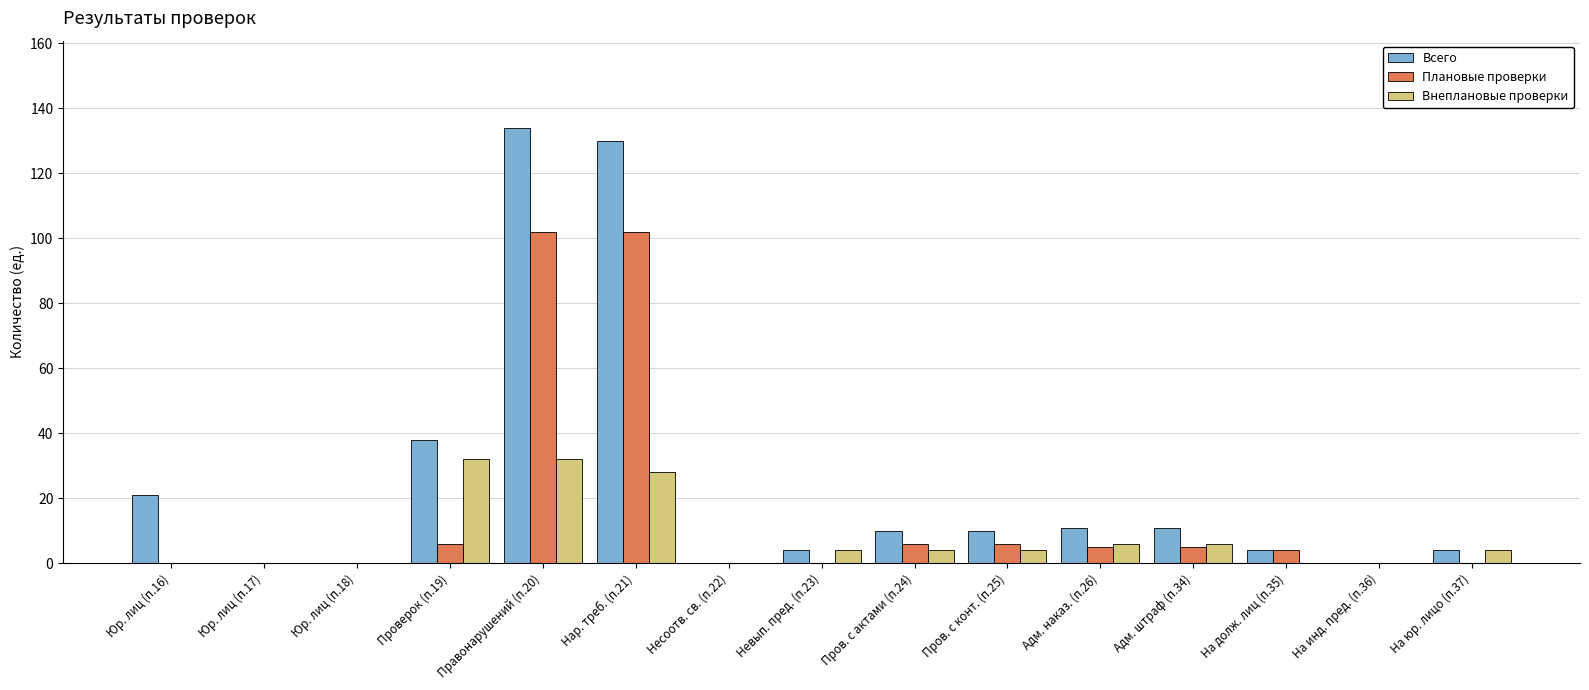

Is the value of Плановые проверки at На долж. лиц (п.35) greater than the value of Внеплановые проверки at Юр. лиц (п.16)?

Yes